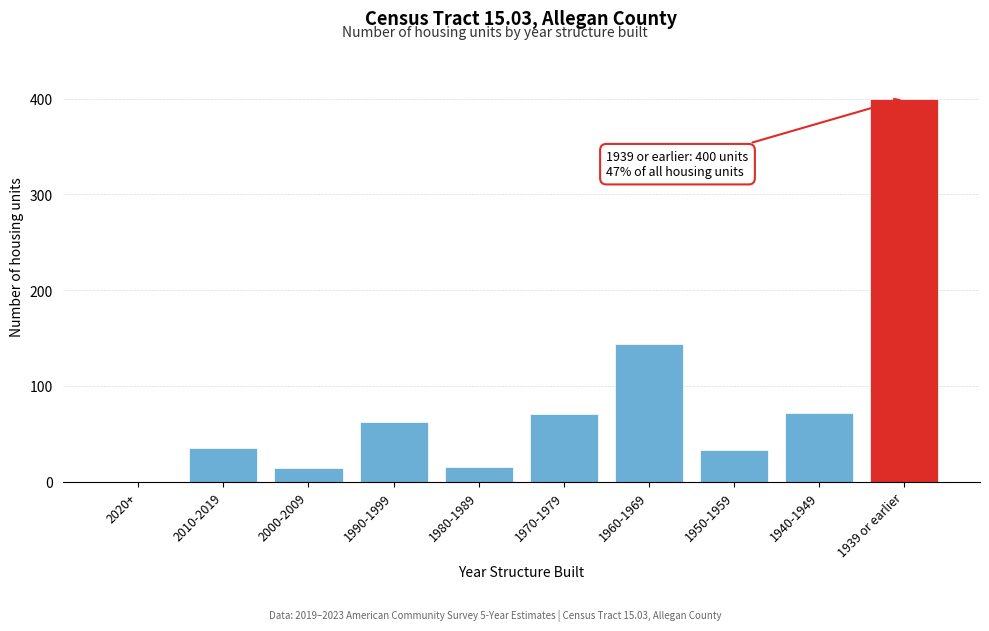

What is the sum of all values?

846